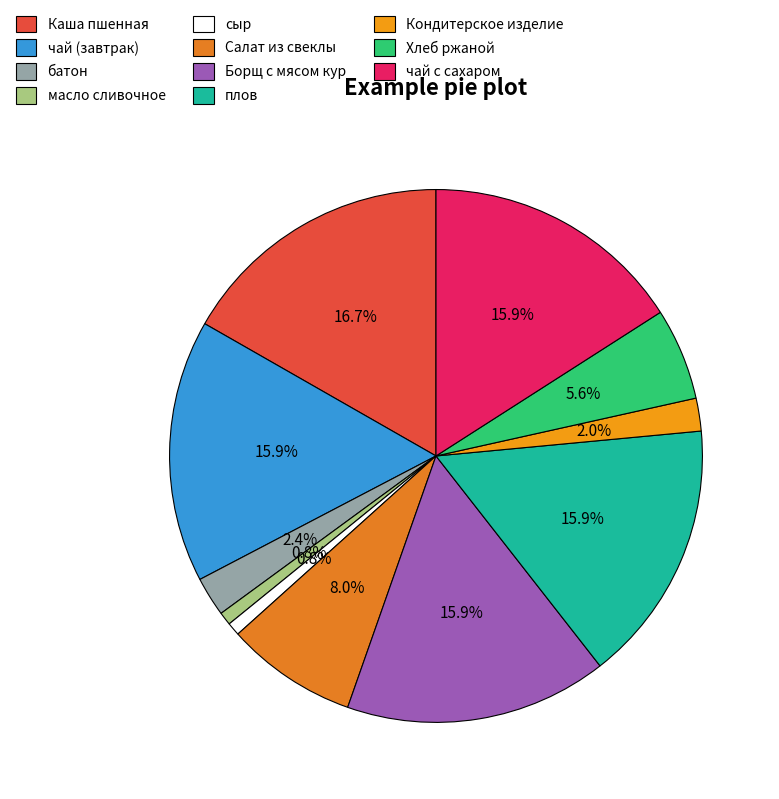

Is there a majority slice in this chart?

No